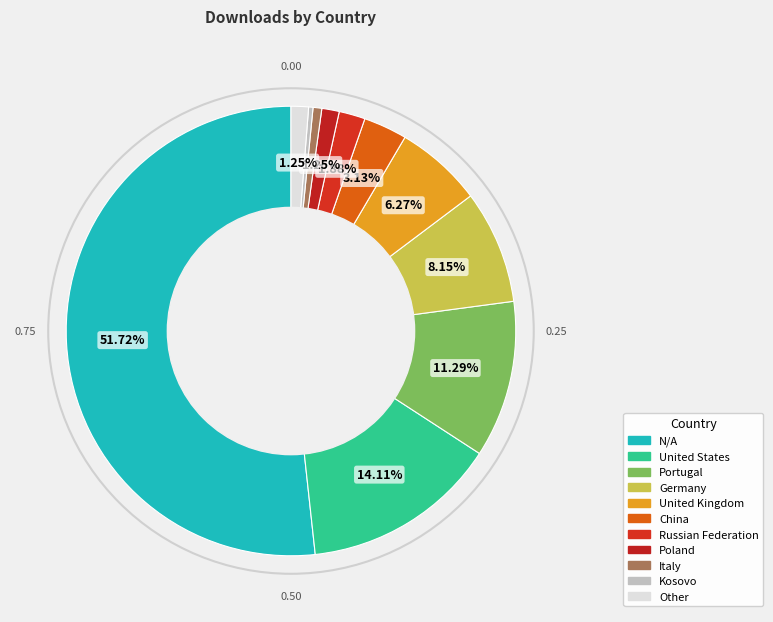

Rank the categories by value from highest to lowest.

N/A, United States, Portugal, Germany, United Kingdom, China, Russian Federation, Poland, Other, Italy, Kosovo